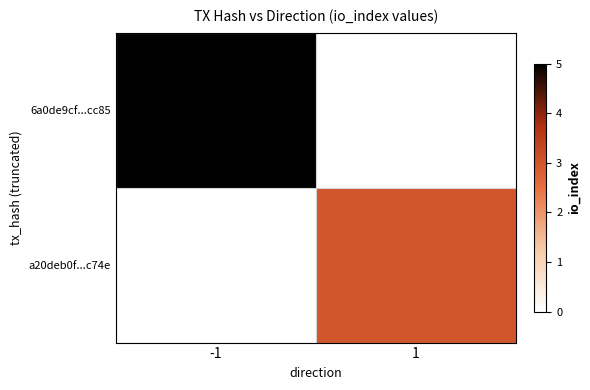

At how many categories does at least one series exceed 3?

1